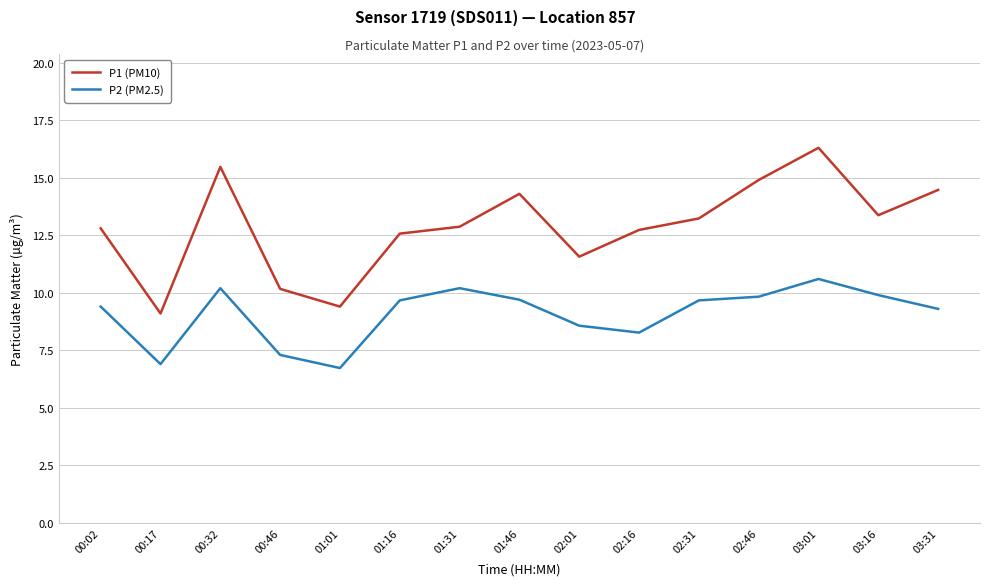

What is the sum of all P2 (PM2.5) values?

136.2